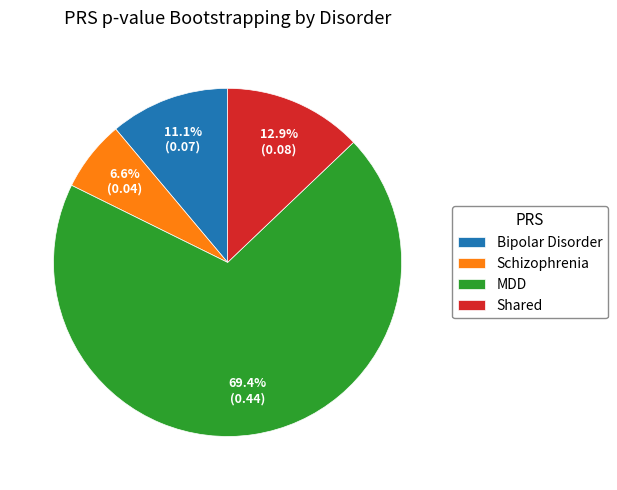

Count the number of slices in the pie.

4